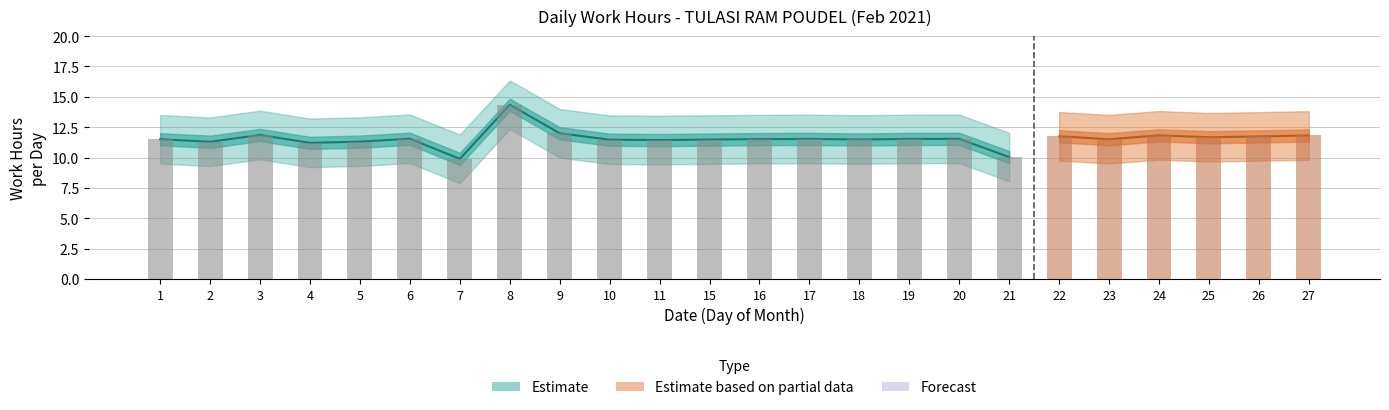

How many values in the Low_upper series exceed 13?

22